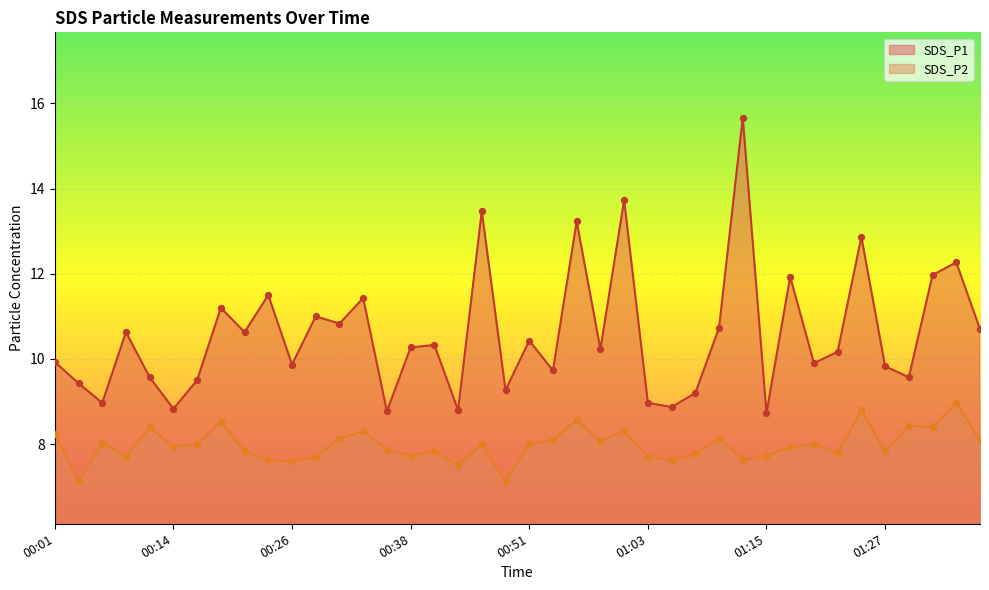

Which series reaches the maximum Y coordinate?

SDS_P1